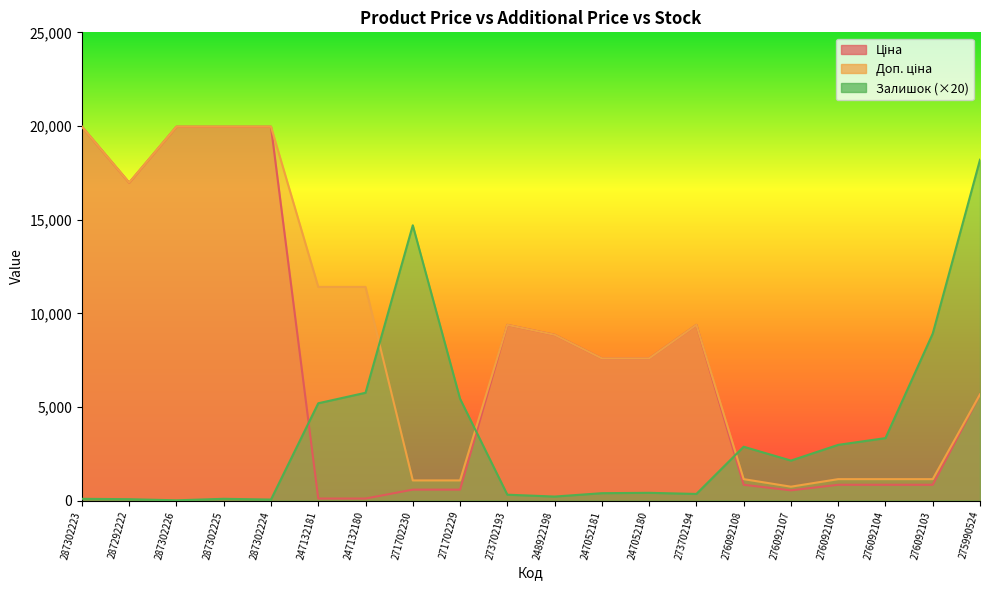

What is the difference between the maximum and minimum values in the Залишок series?

18180.0